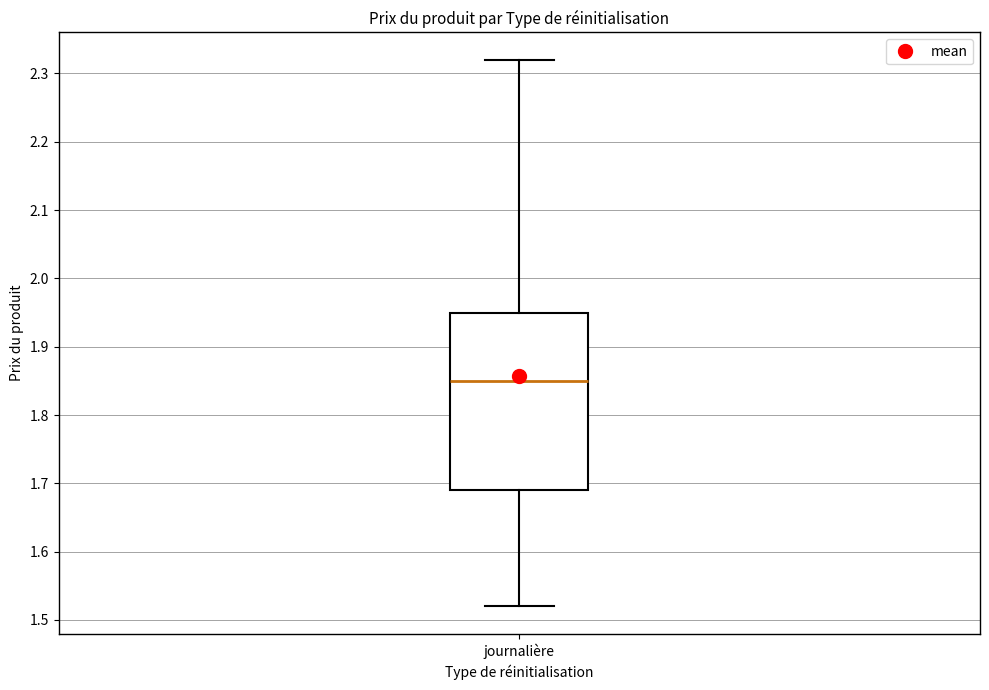

Transcribe this box plot: give where the median line is, the range the box spans, and where the two whiskers end, as read against the y-axis. The values are not printed on the chart, so give them approximately, as read against the axis.

median 1.85, box 1.69 to 1.95, whiskers 1.52 to 2.32